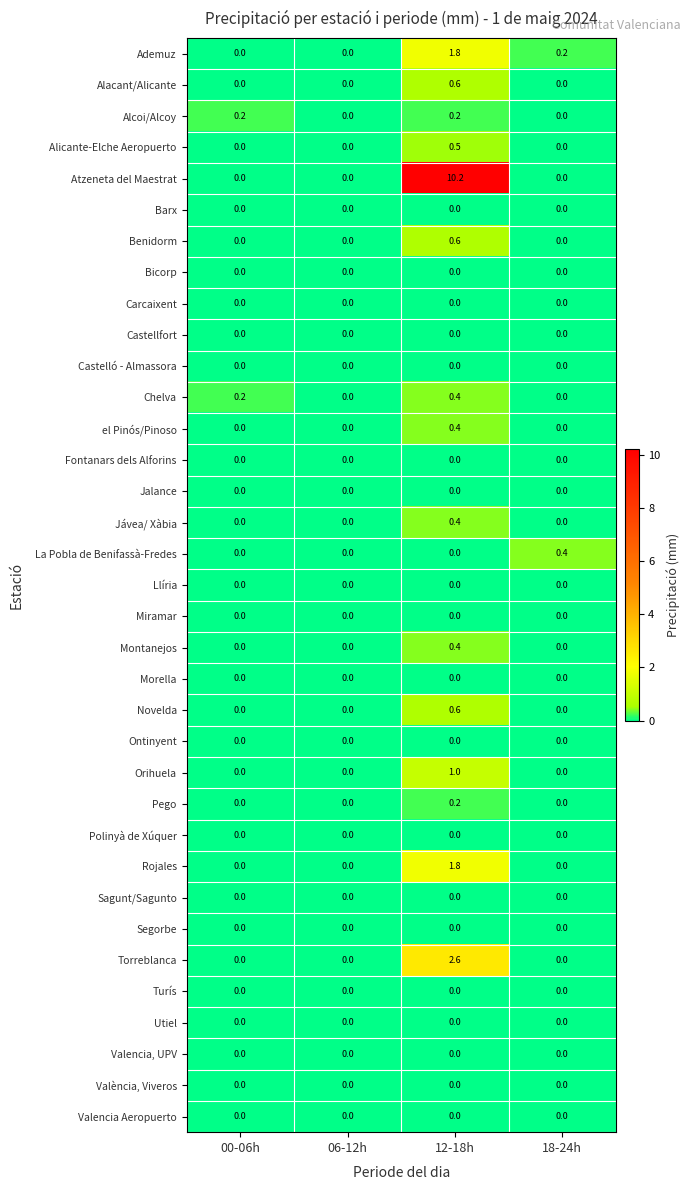

The value of Atzeneta del Maestrat at 12-18h is 10.2. True or false?

True